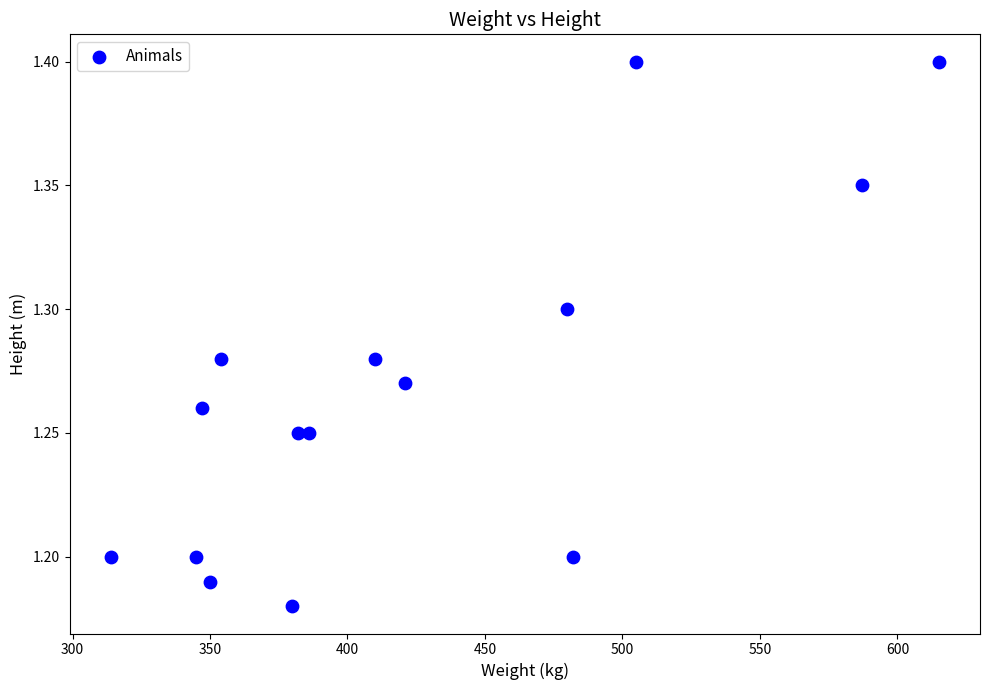

What is the range of X values (max minus min)?

301.0